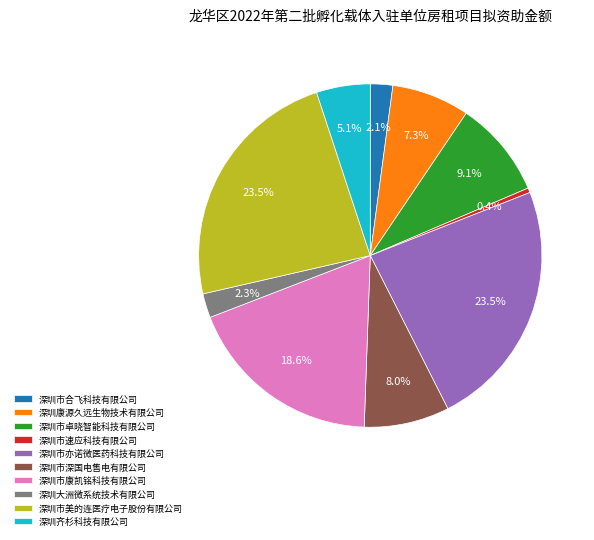

Combined, do 深圳市合飞科技有限公司 and 深圳大洲微系统技术有限公司 account for over 50%?

No